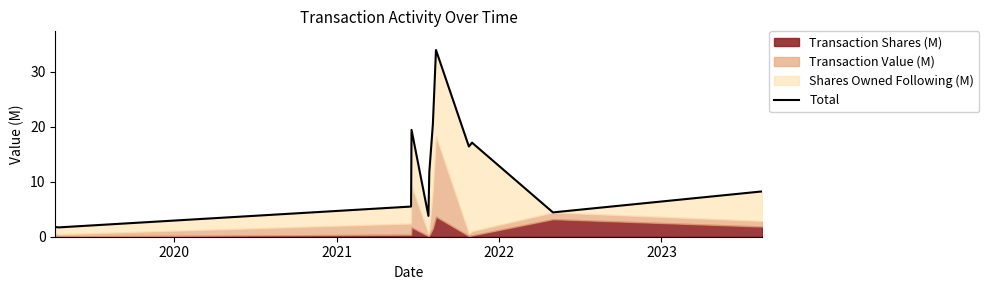

What is the average value?

12.0